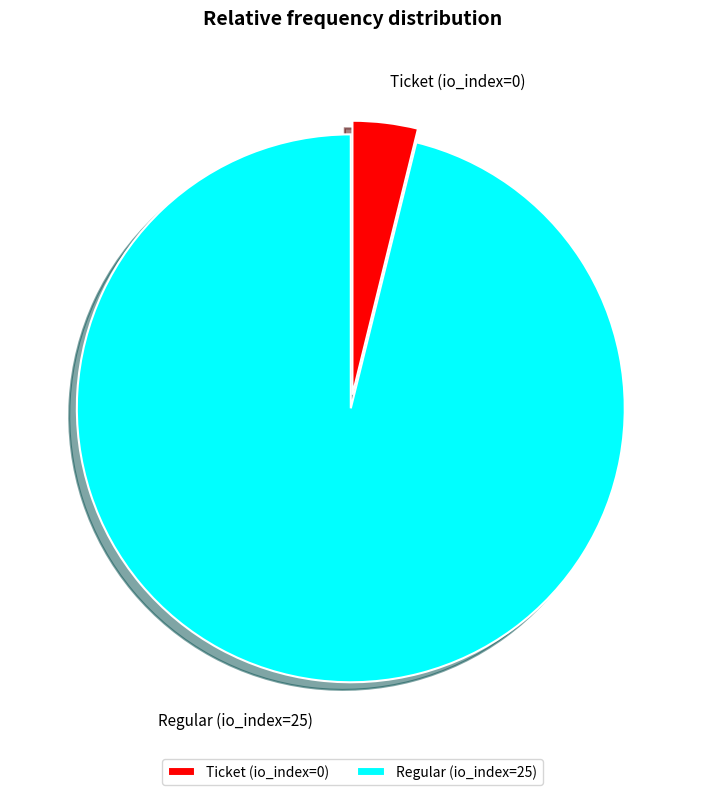

True or false: Regular (io_index=25) accounts for 88% of the total.

False